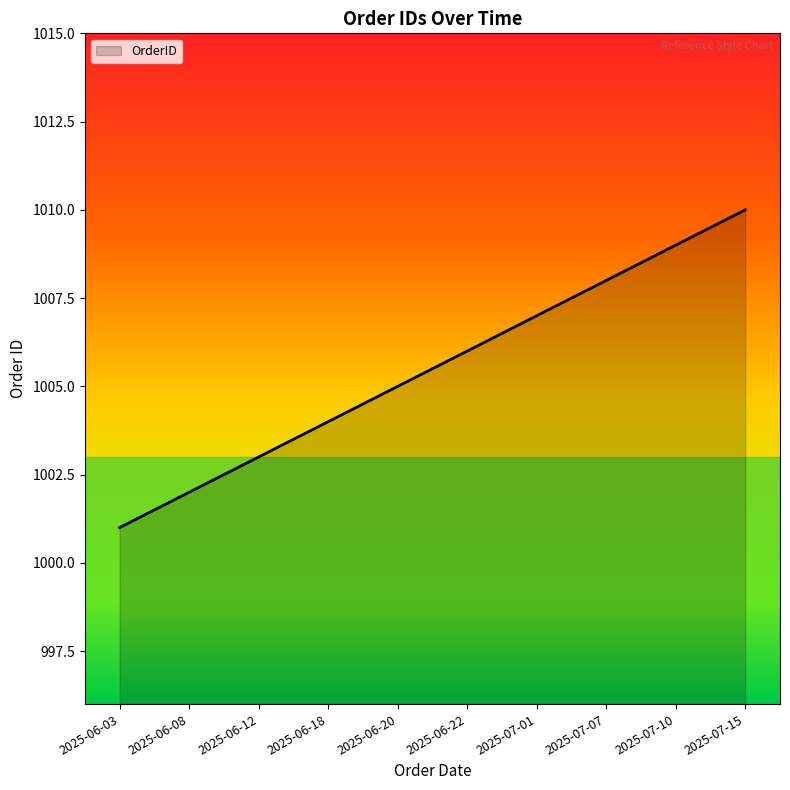

What is the difference between the values at 2025-07-10 and 2025-06-12?

6